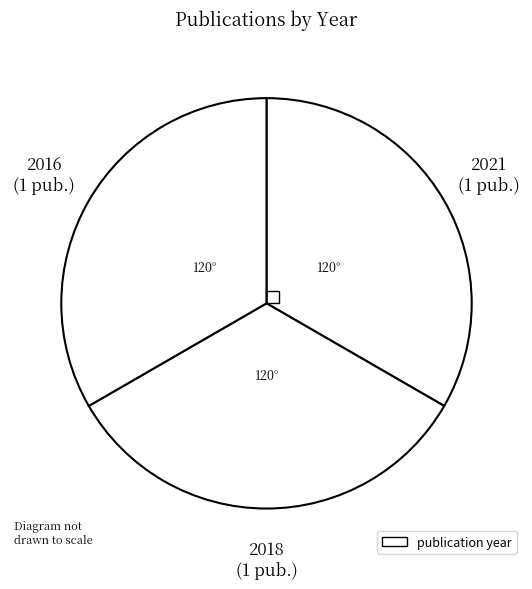

Is there any slice that represents more than half of the pie?

No